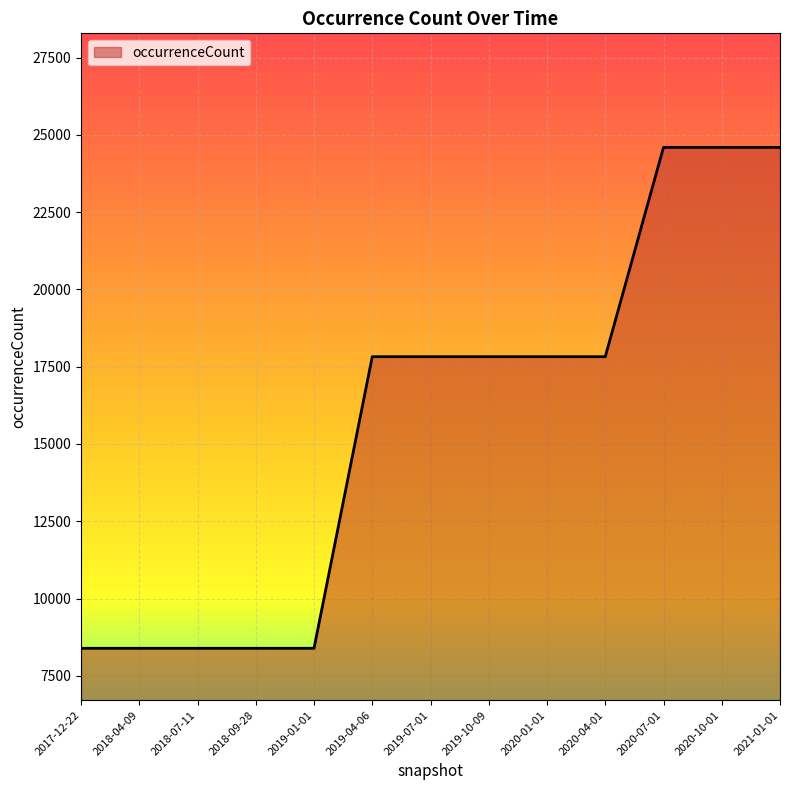

Reading left to right, extract all data points from this chart.

2017-12-22=8391	2018-04-09=8391	2018-07-11=8391	2018-09-28=8391	2019-01-01=8391	2019-04-06=17824	2019-07-01=17824	2019-10-09=17824	2020-01-01=17824	2020-04-01=17824	2020-07-01=24595	2020-10-01=24595	2021-01-01=24595